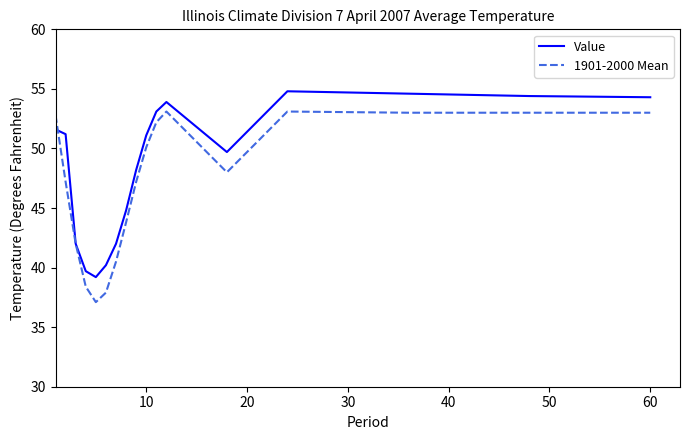

What is the maximum value shown in the chart?

54.8